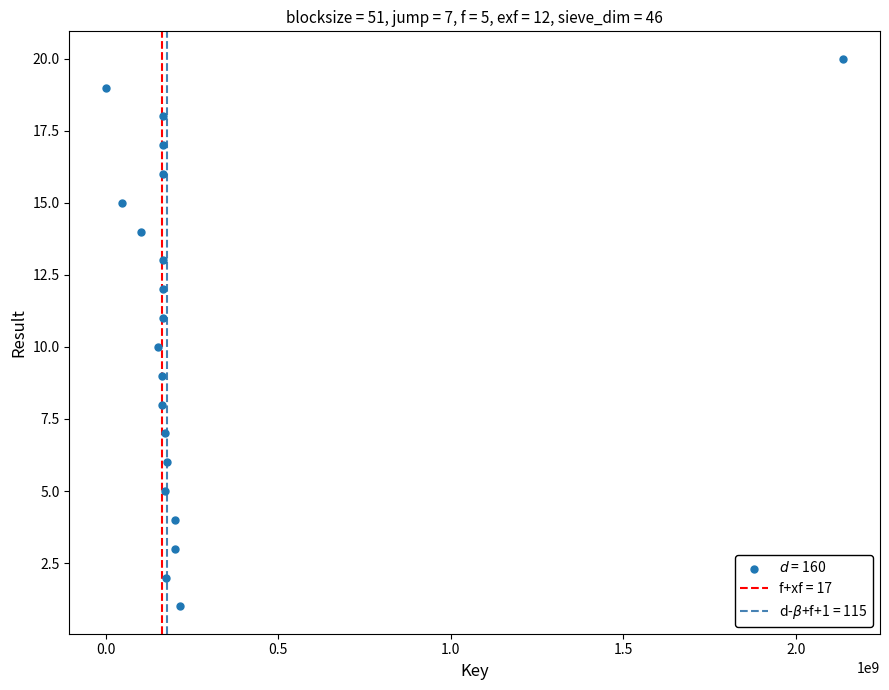

What is the range of X values (max minus min)?

2136668690